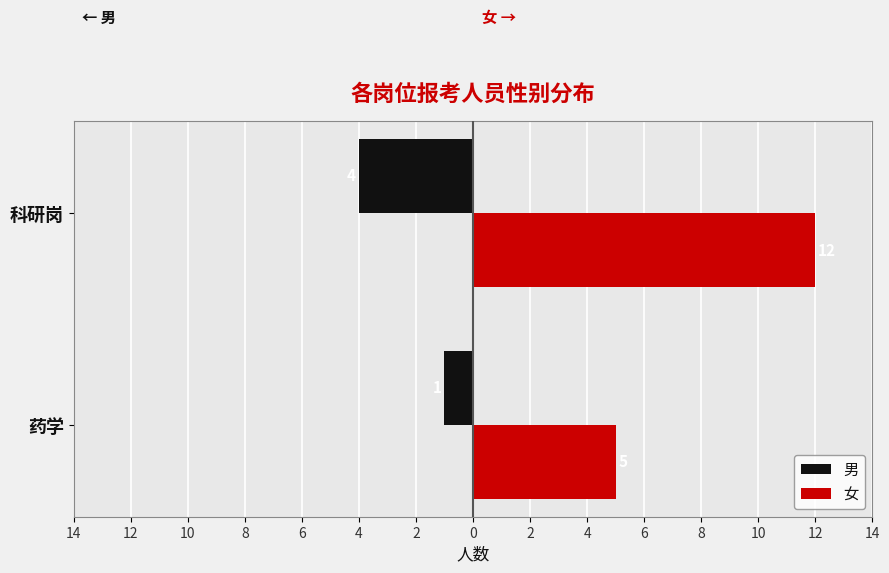

What are all the series names shown in the legend?

男, 女